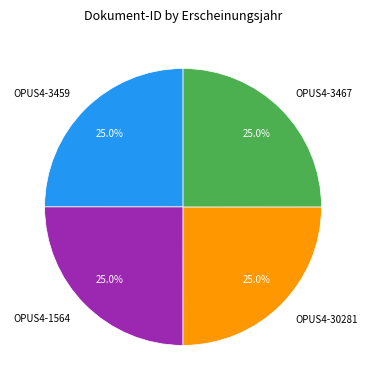

What is the ratio of the value at OPUS4-3467 to the value at OPUS4-3459?

1.0